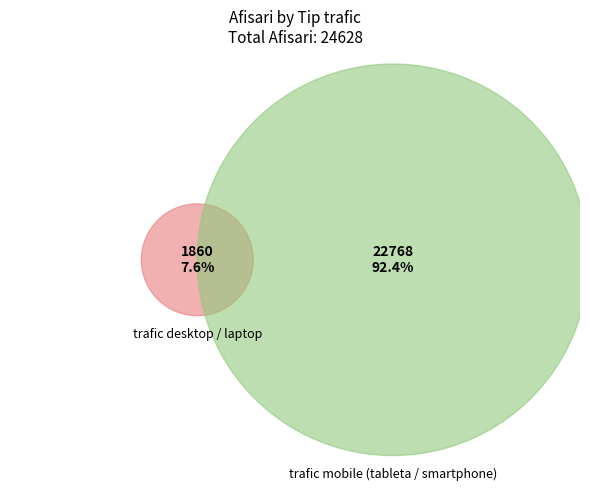

The trafic mobile (tableta / smartphone) slice represents 92% of the pie. True or false?

True